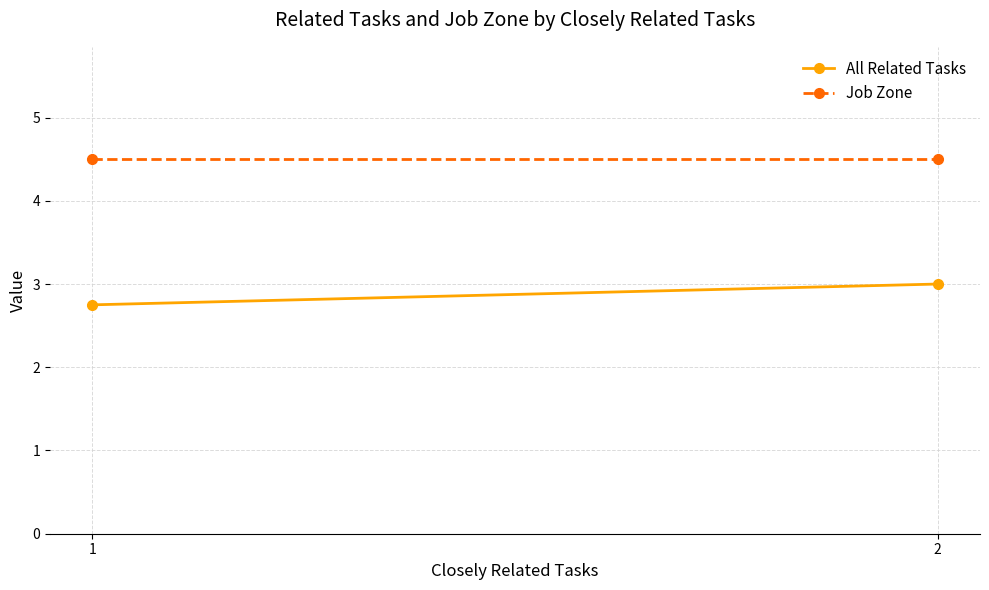

At which label is All Related Tasks closest to 2?

1